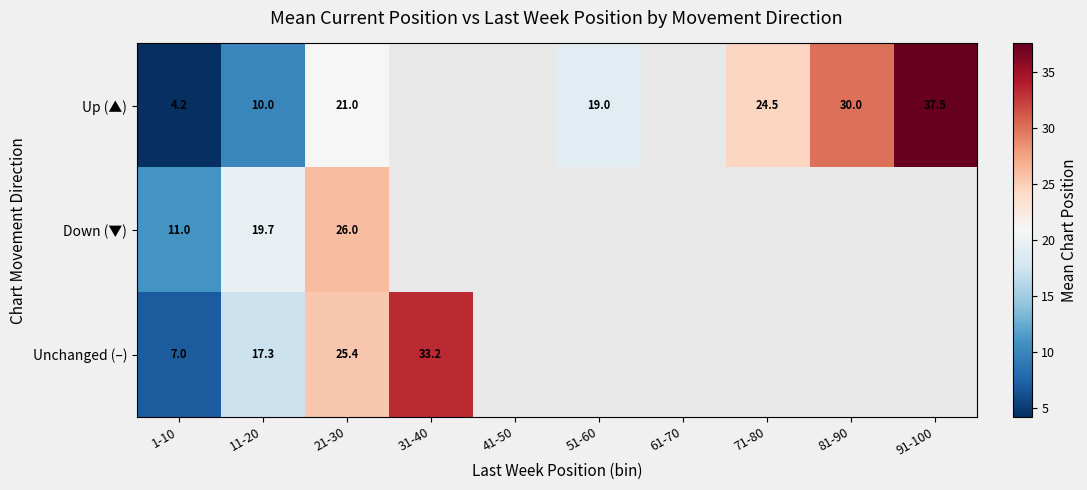

At 21-30, list the series in order from largest to smallest.

Down (▼), Unchanged (–), Up (▲)